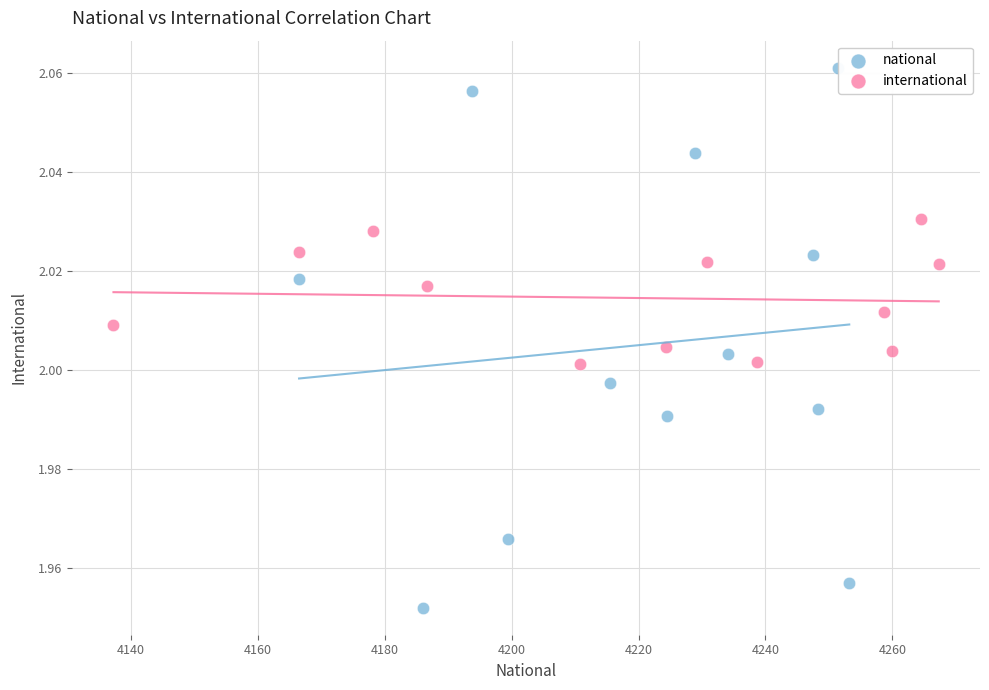

Which series reaches the minimum Y coordinate?

national